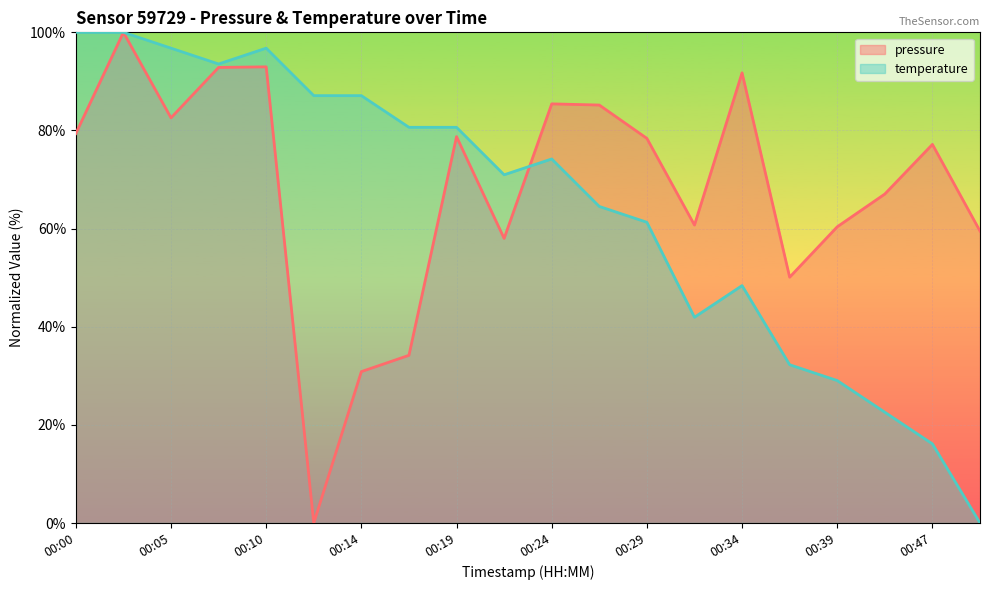

At which label does pressure reach its minimum?

00:12